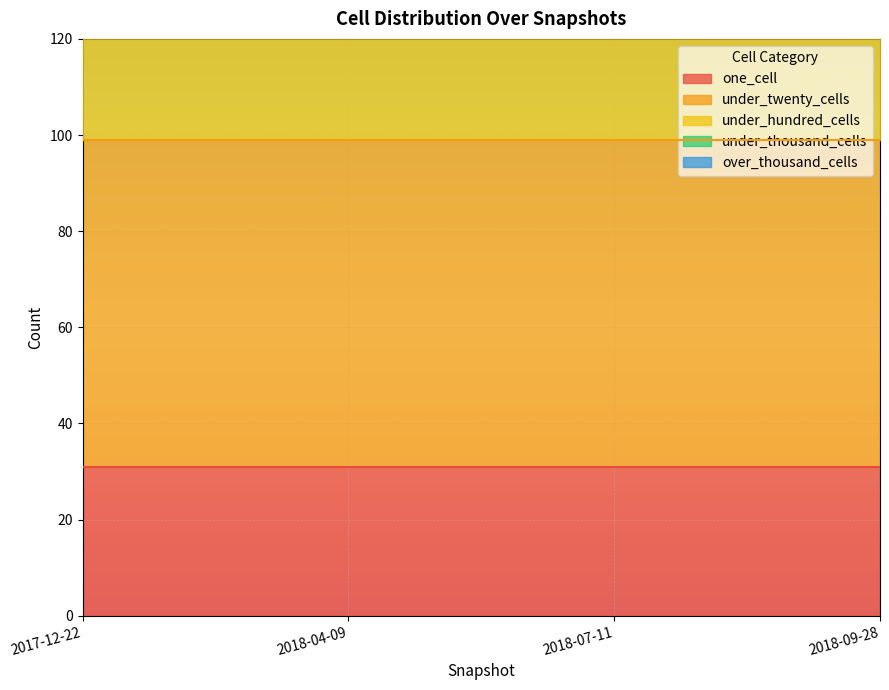

True or false: one_cell and under_hundred_cells cross at least once.

False